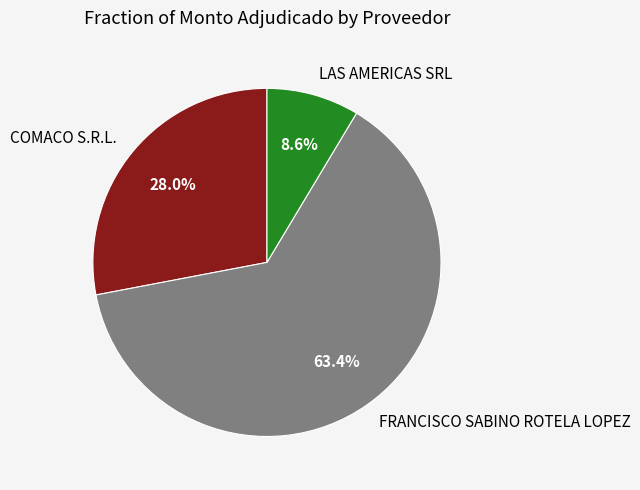

How many slices are in this pie chart?

3